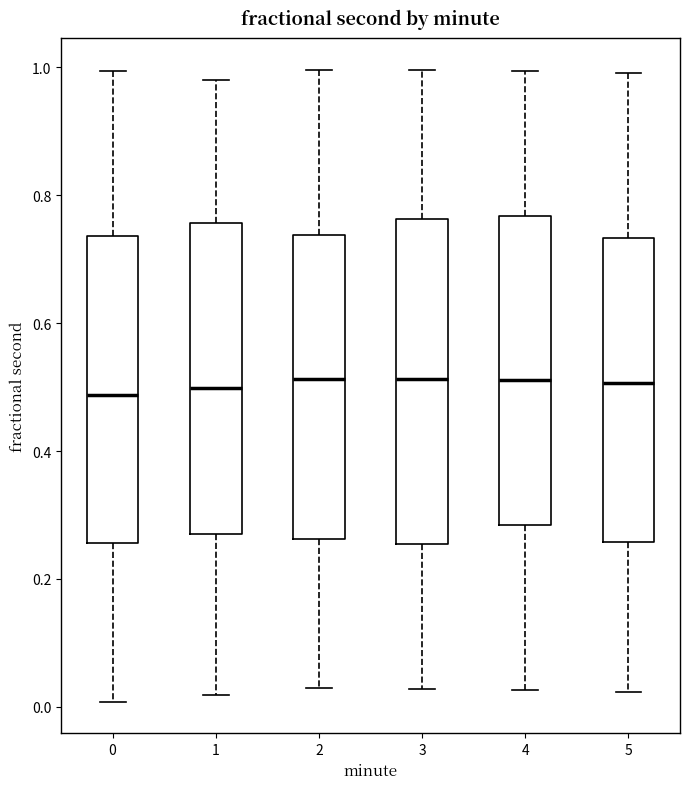

Where is the lower edge of the box at x = 1 on the y-axis? The values are not printed on the chart, so give them approximately, as read against the axis.

0.28